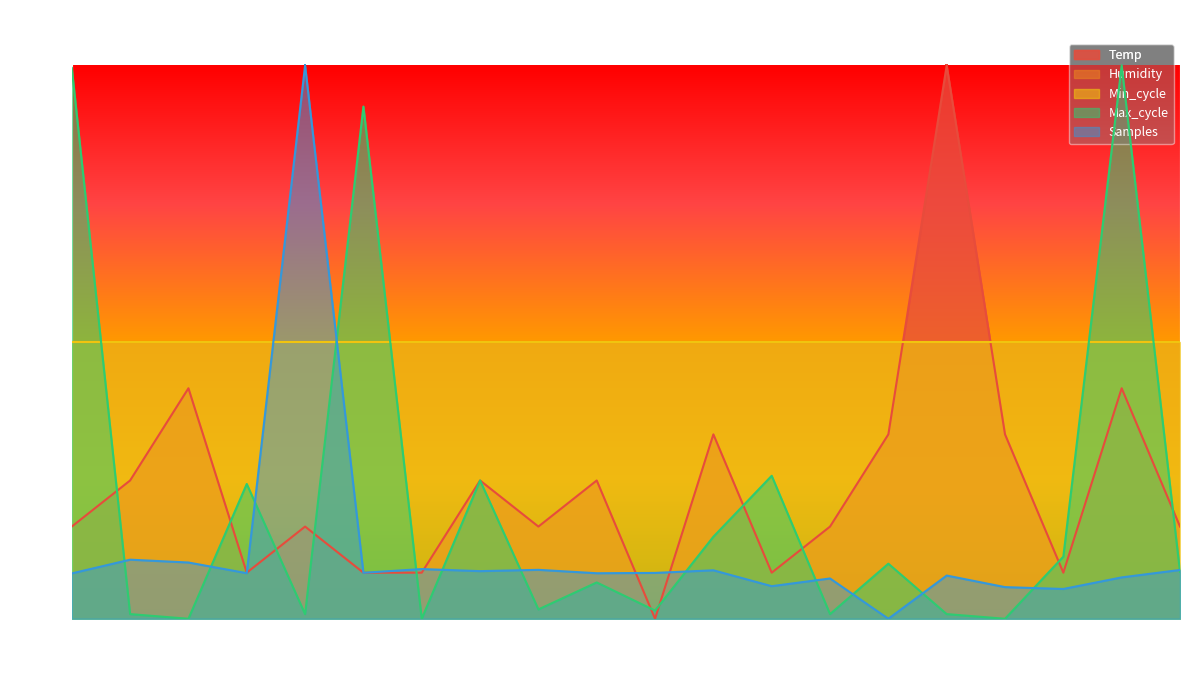

Where is the first local maximum for Samples?

00:03